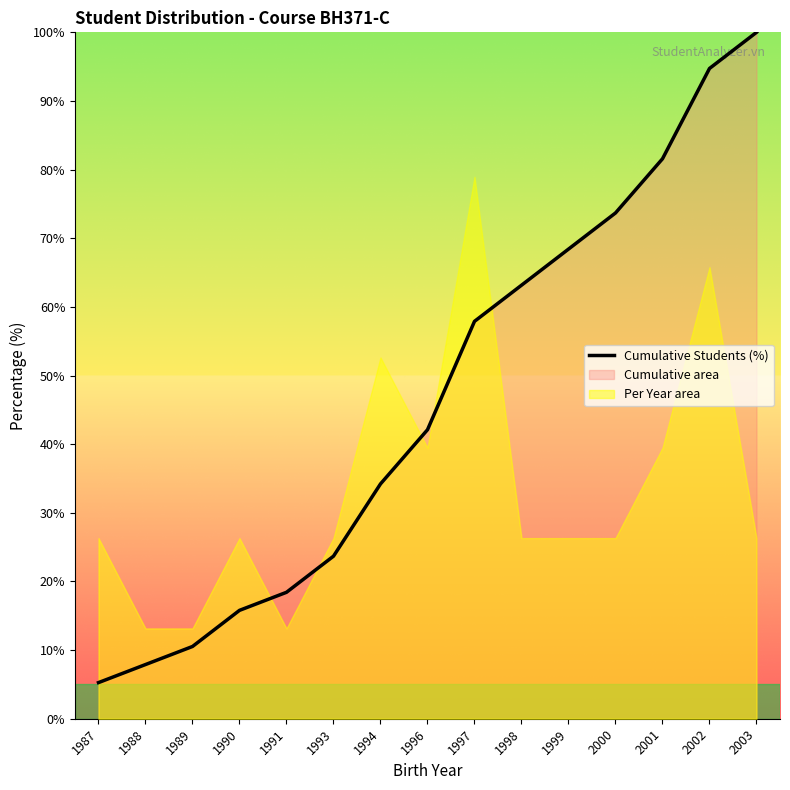

Reading left to right, transcribe all the data shown in this chart.

5.3	7.9	10.5	15.8	18.4	23.7	34.2	42.1	57.9	63.2	68.4	73.7	81.6	94.7	100.0